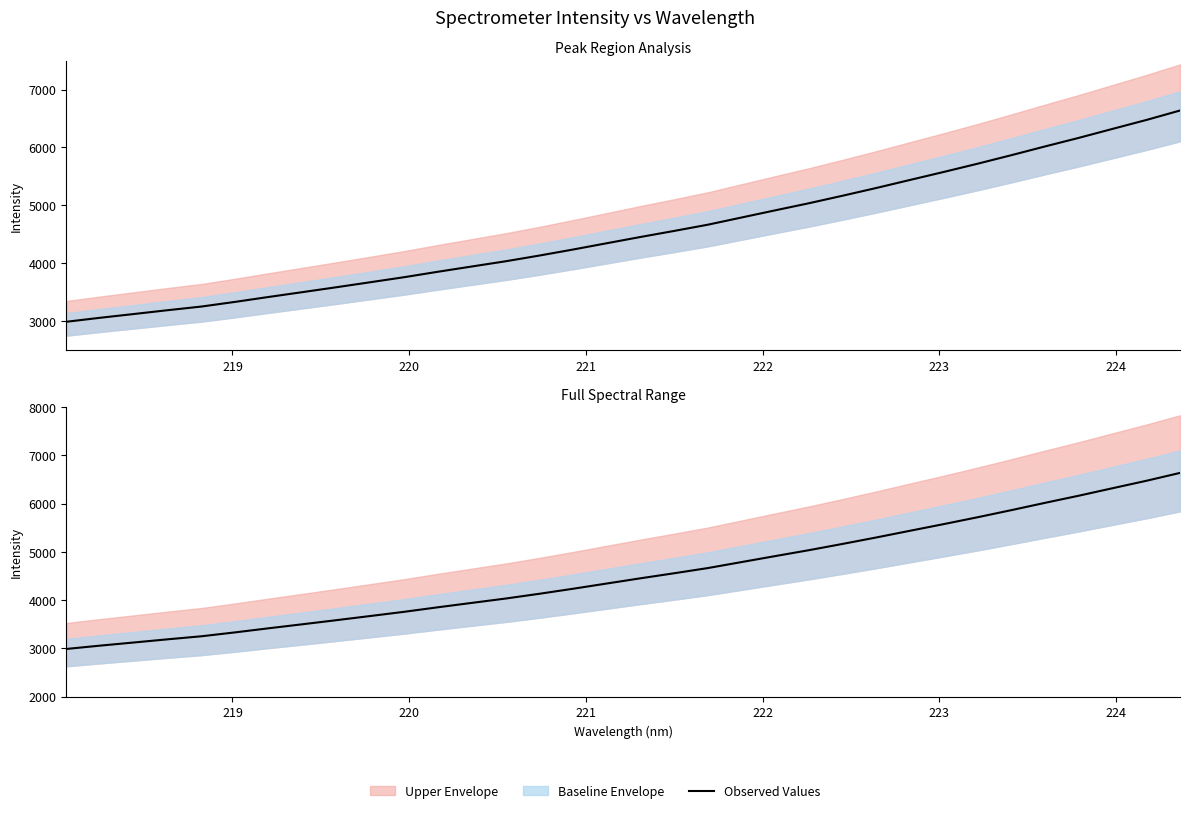

The chart shows a value of 1857.7 at 25. True or false?

False